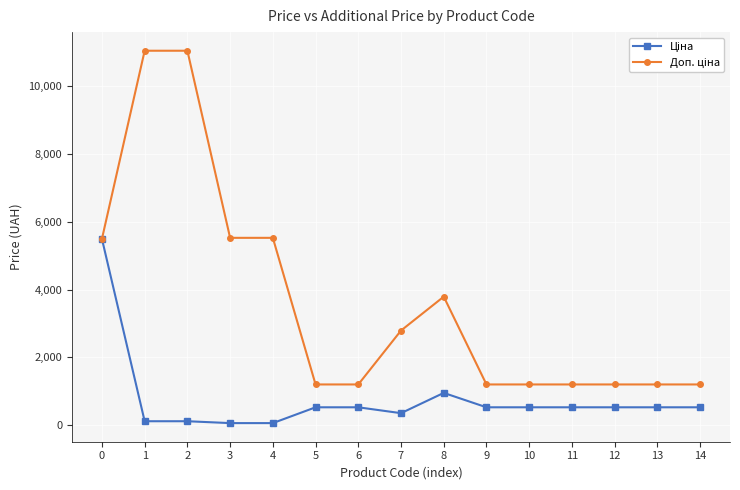

At which label does Доп. ціна reach its minimum?

5